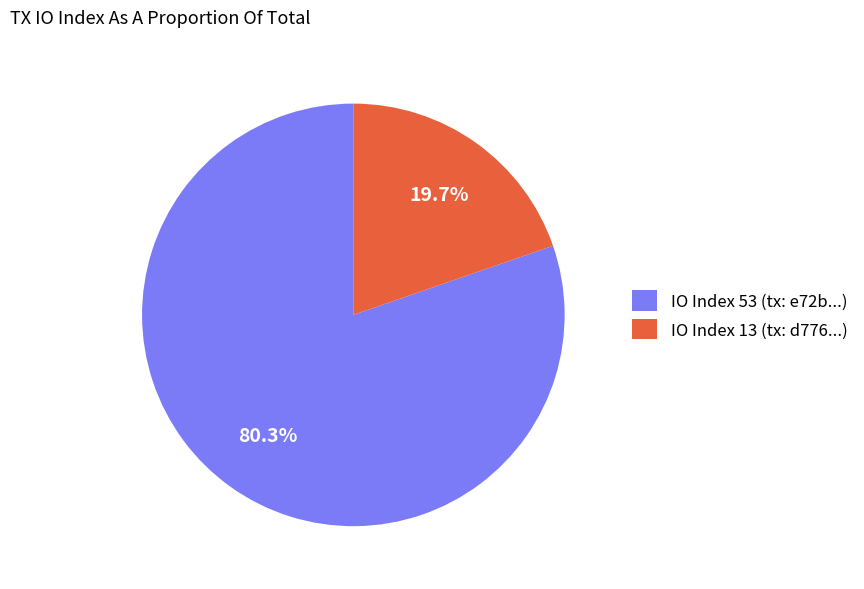

Which slice is the largest?

IO Index 53 (tx: e72b...)